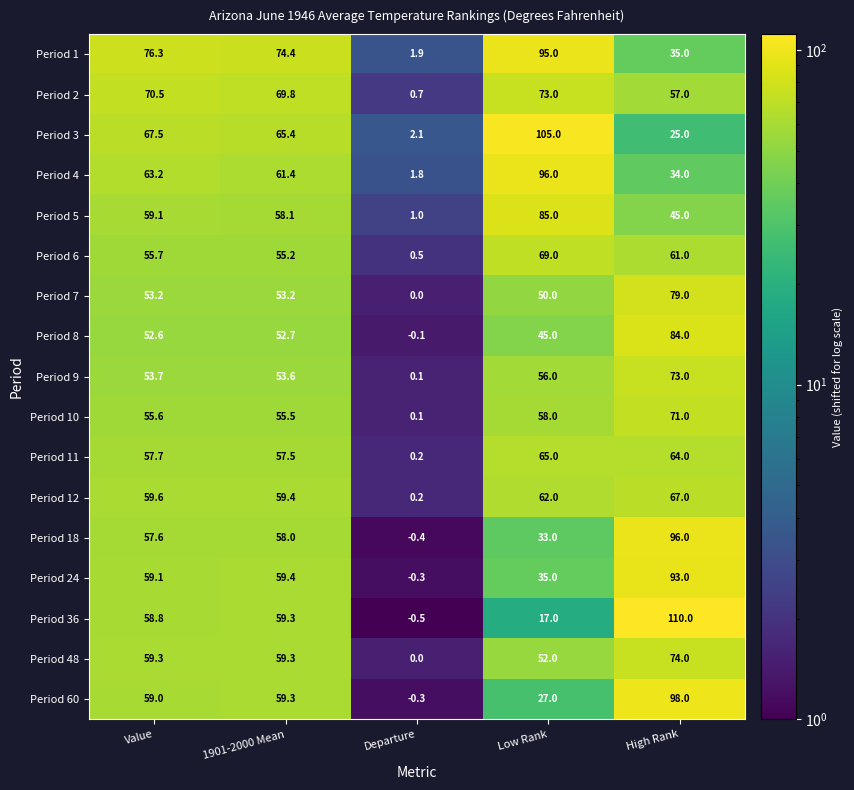

List the labels in order of Period 60 value, smallest first.

Departure, Low Rank, Value, 1901-2000 Mean, High Rank